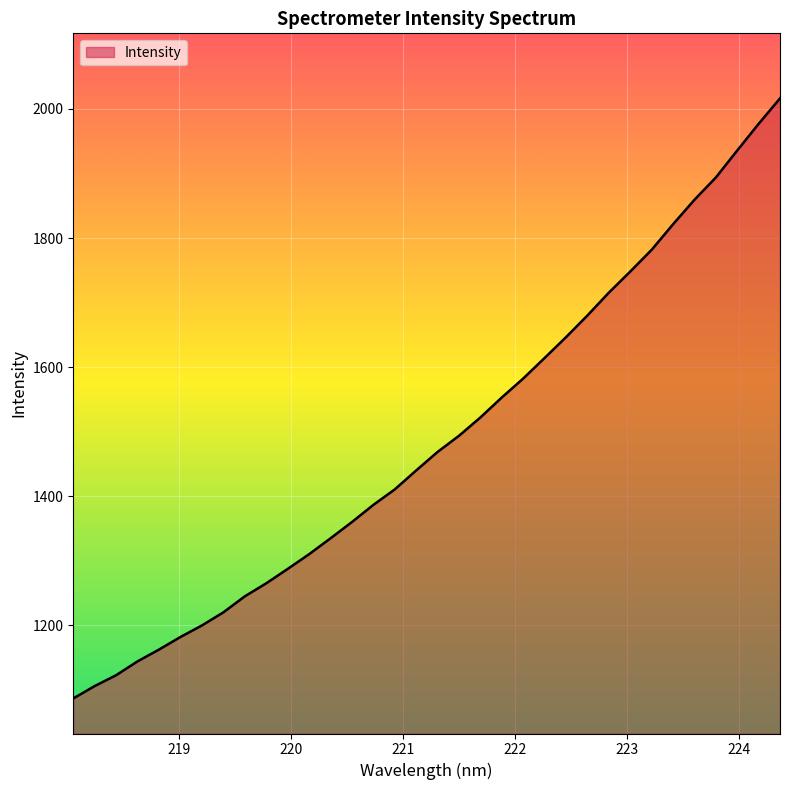

What is the difference between the maximum and minimum values?

929.6